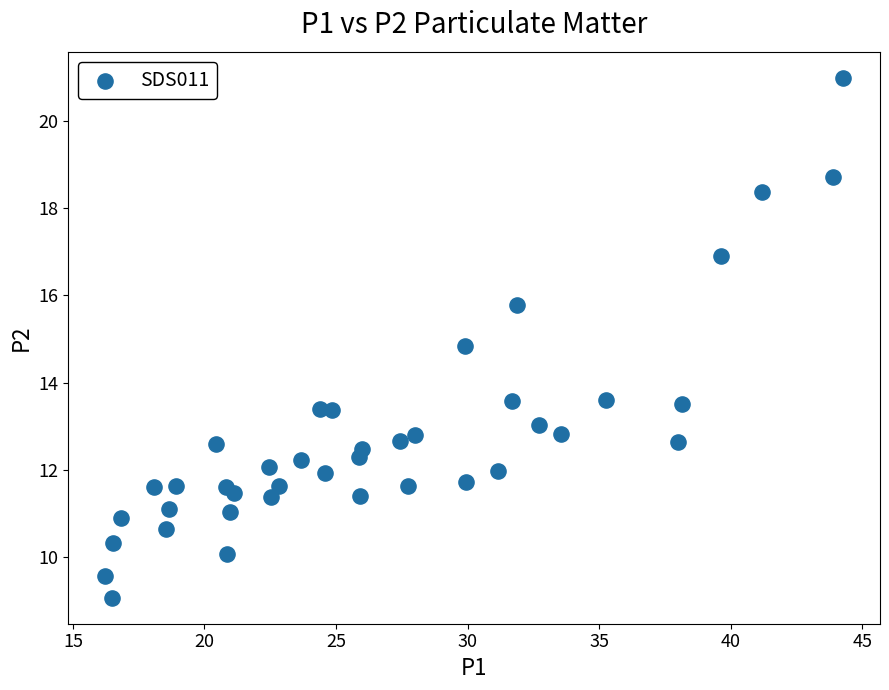

What Y value in the scatter plot is closest to 15?

14.8